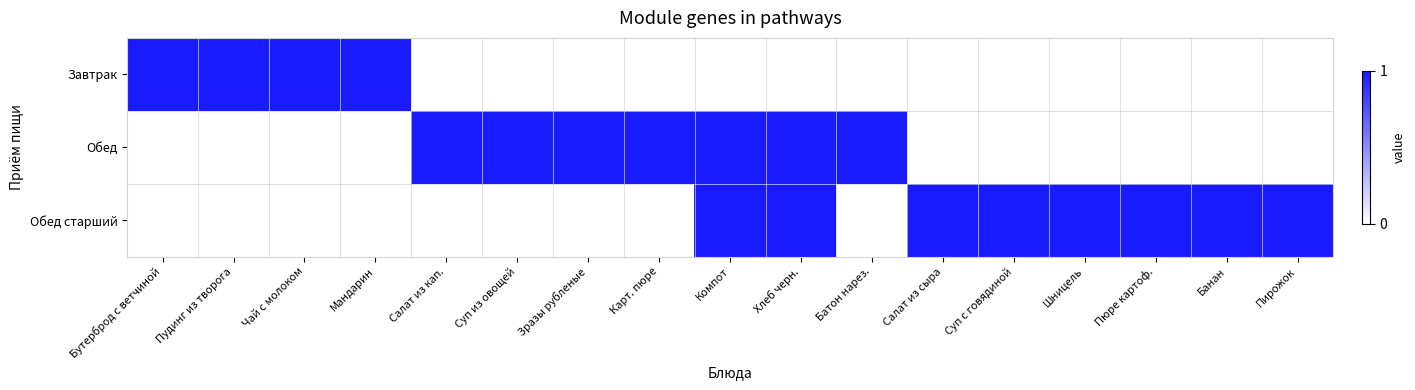

Which series has the largest total across all categories?

Обед старший